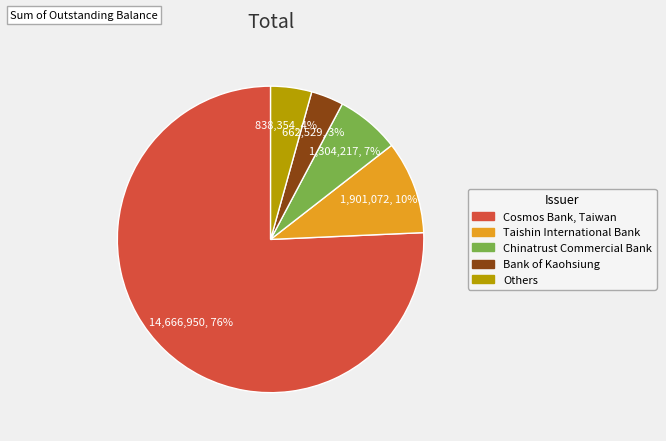

Is there a majority slice in this chart?

Yes